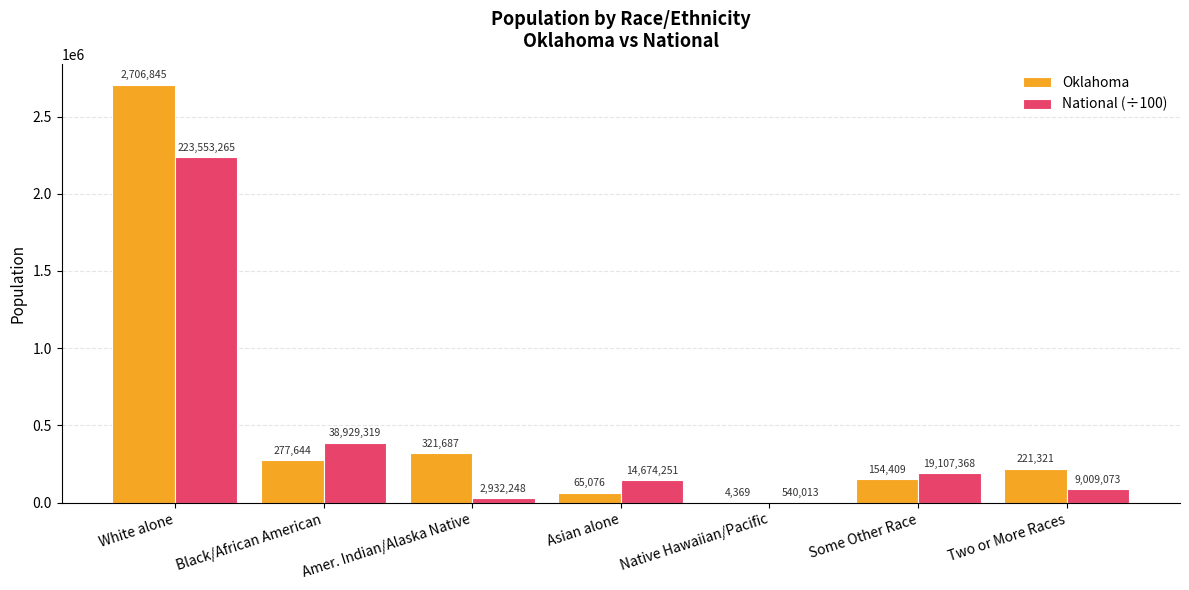

True or false: National (÷100) has a value of 389293.2 at Black/African American.

True